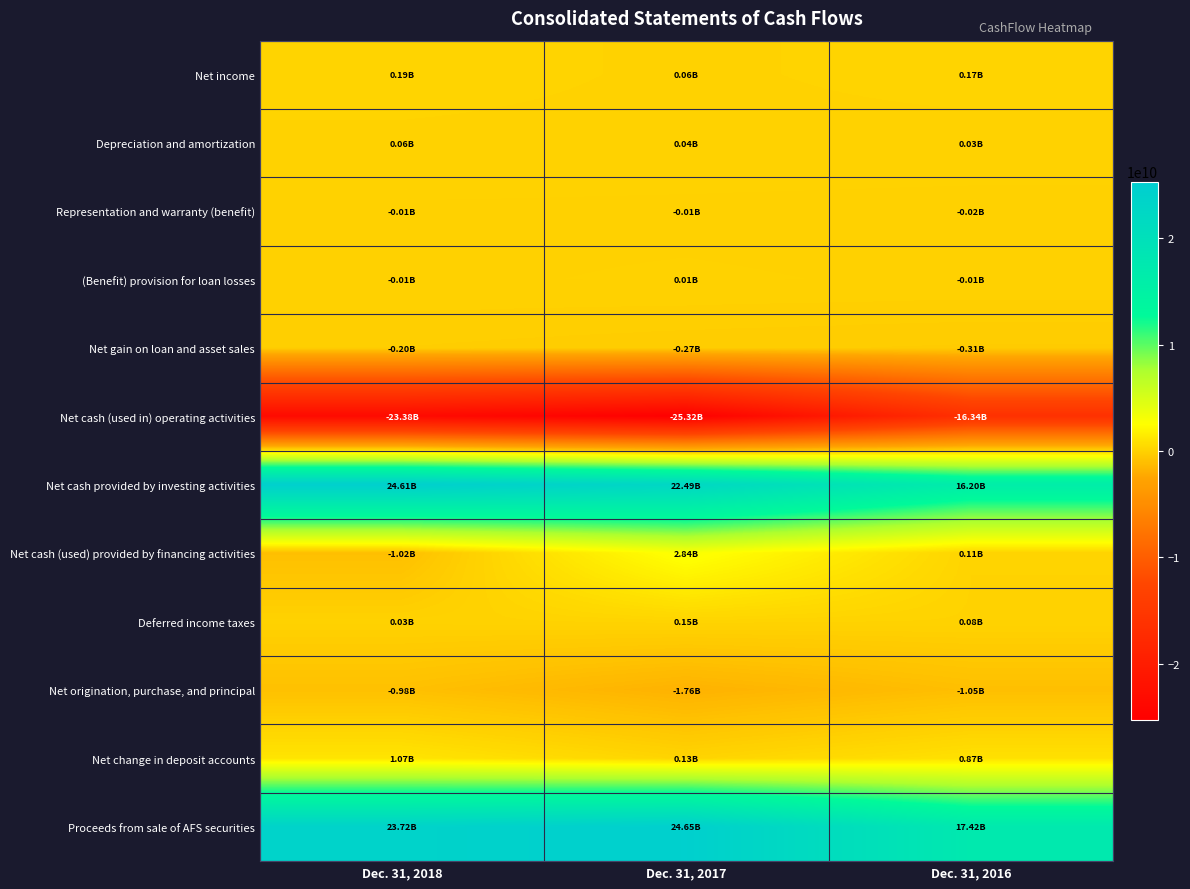

Which has a higher value, Dec. 31, 2017 or Dec. 31, 2018?

Dec. 31, 2018